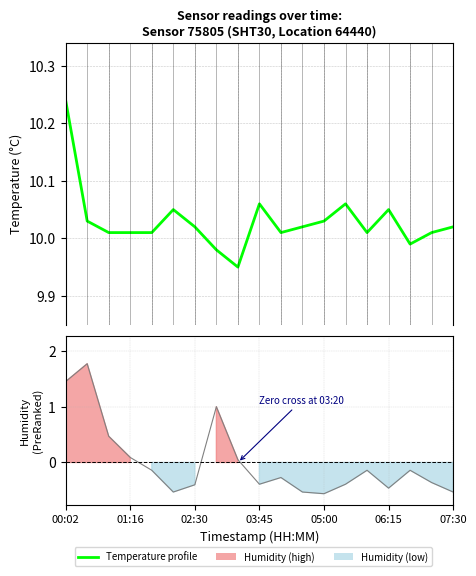

What is the value of the 9th point from the left?

9.9